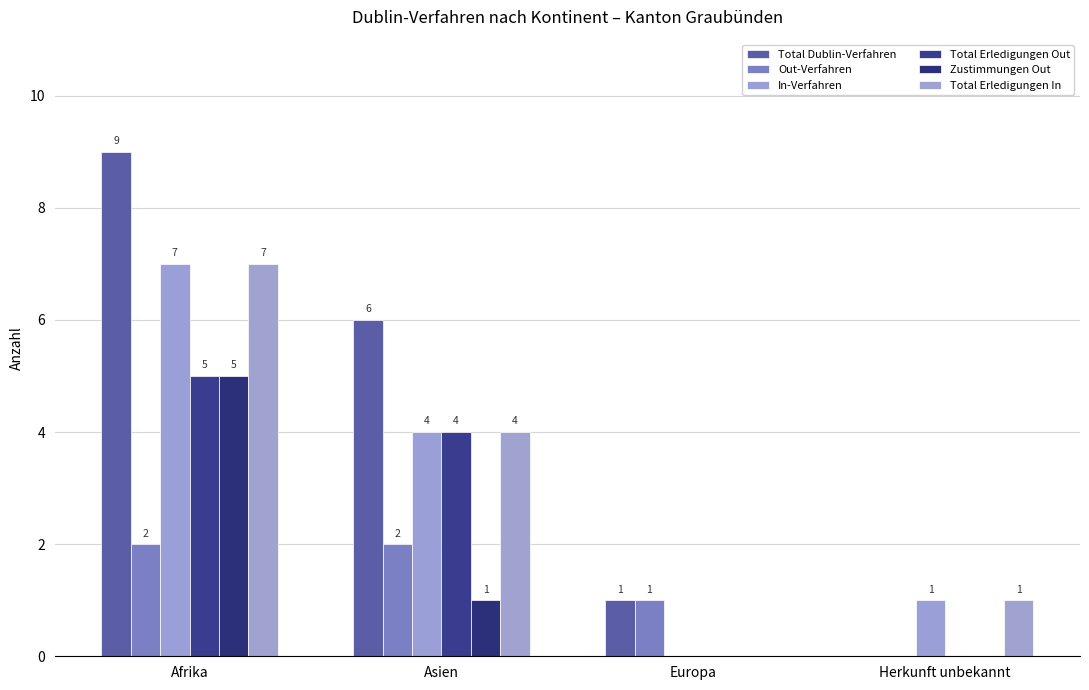

Reading right to left, extract all data points from this chart.

Total Dublin-Verfahren: 0	1	6	9
Out-Verfahren: 0	1	2	2
In-Verfahren: 1	0	4	7
Total Erledigungen Out: 0	0	4	5
Zustimmungen Out: 0	0	1	5
Total Erledigungen In: 1	0	4	7